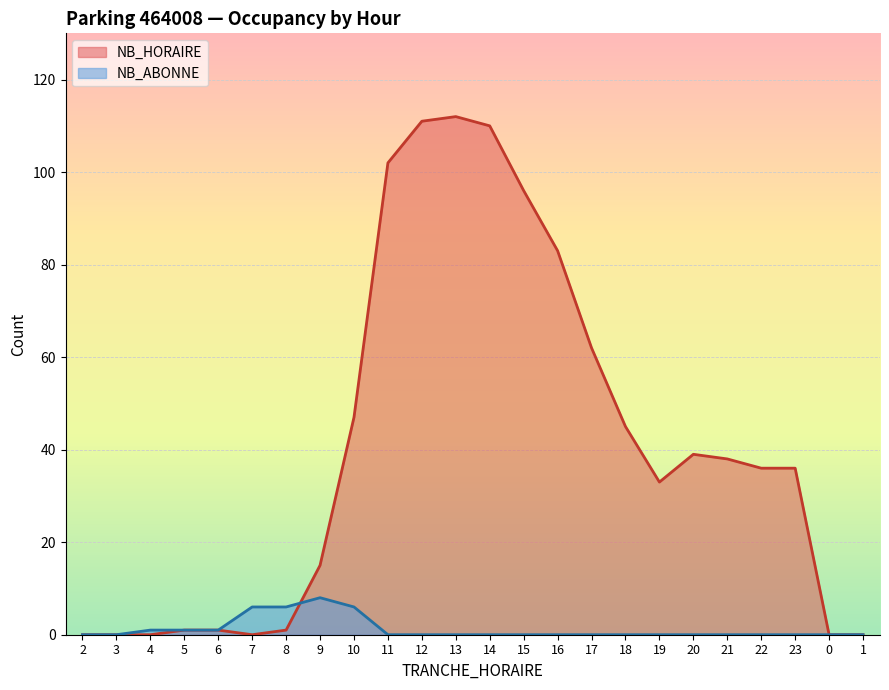

Which series has the largest total across all categories?

NB_HORAIRE